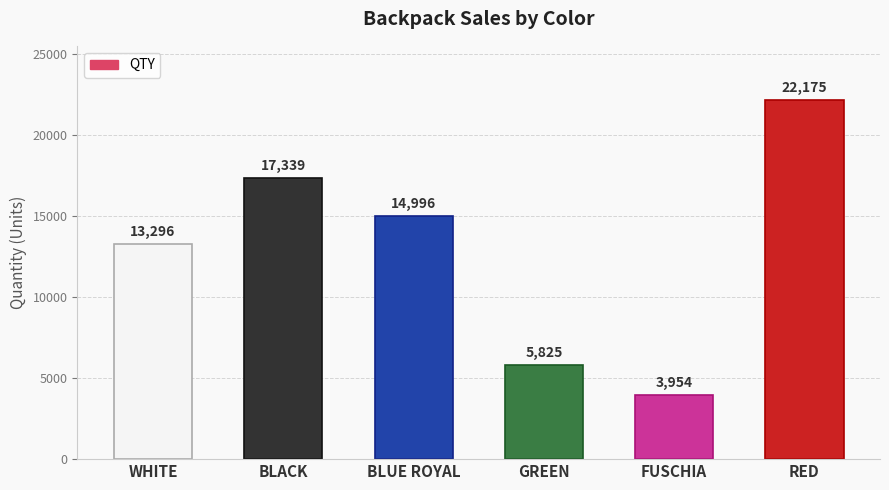

The chart shows a value of 5642 at WHITE. True or false?

False